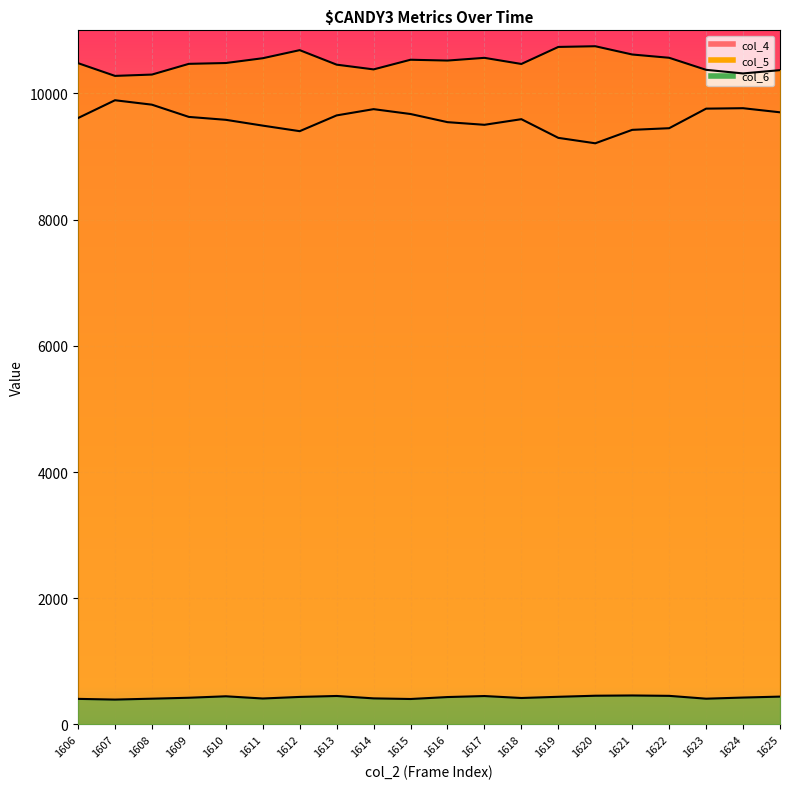

What are all the series names shown in the legend?

col_4, col_5, col_6